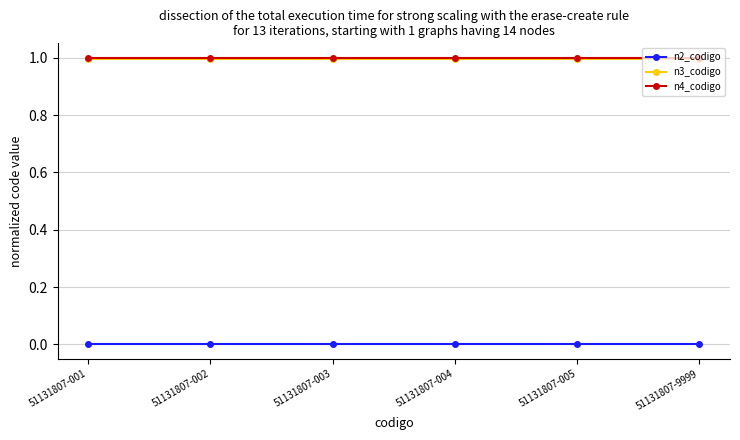

True or false: n4_codigo has more than 2 interior local peaks.

False